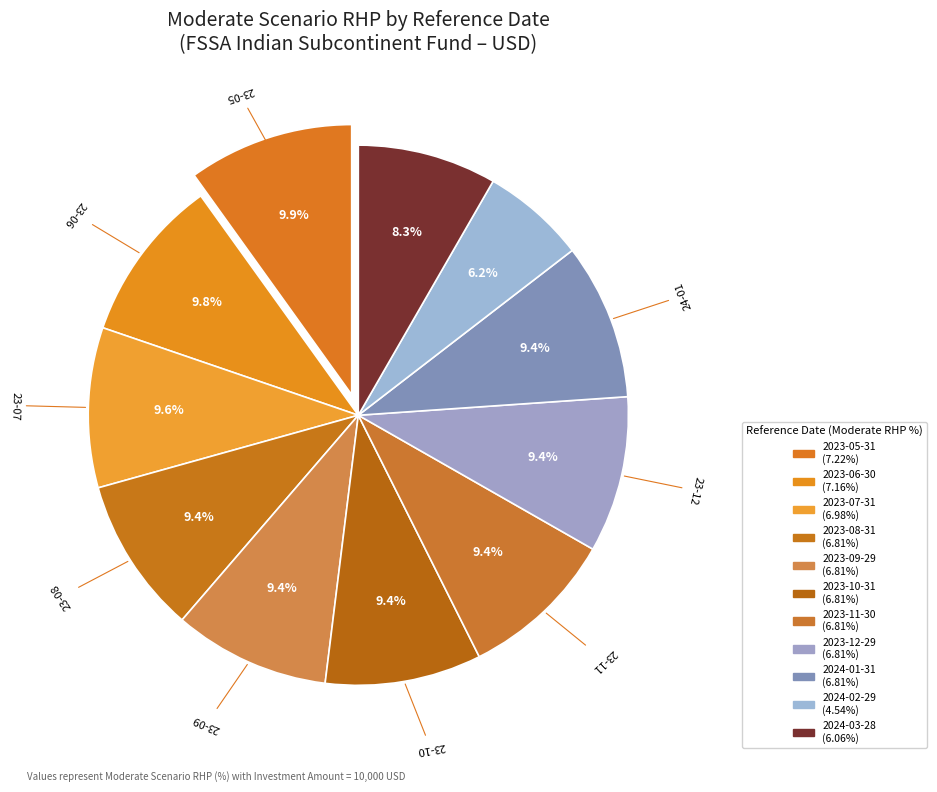

Count the number of slices in the pie.

11